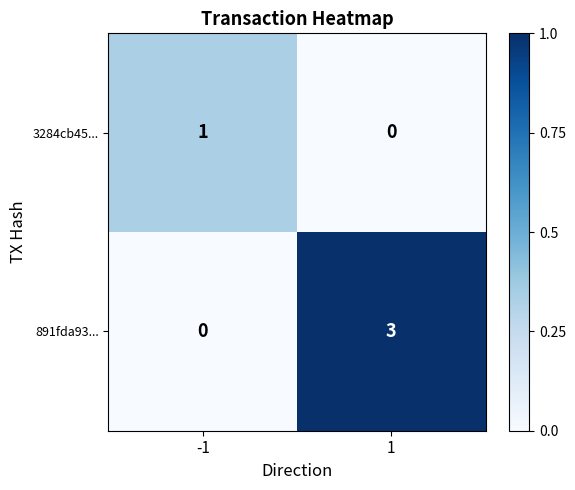

What is the difference between the maximum and minimum values in the 891fda93... series?

3